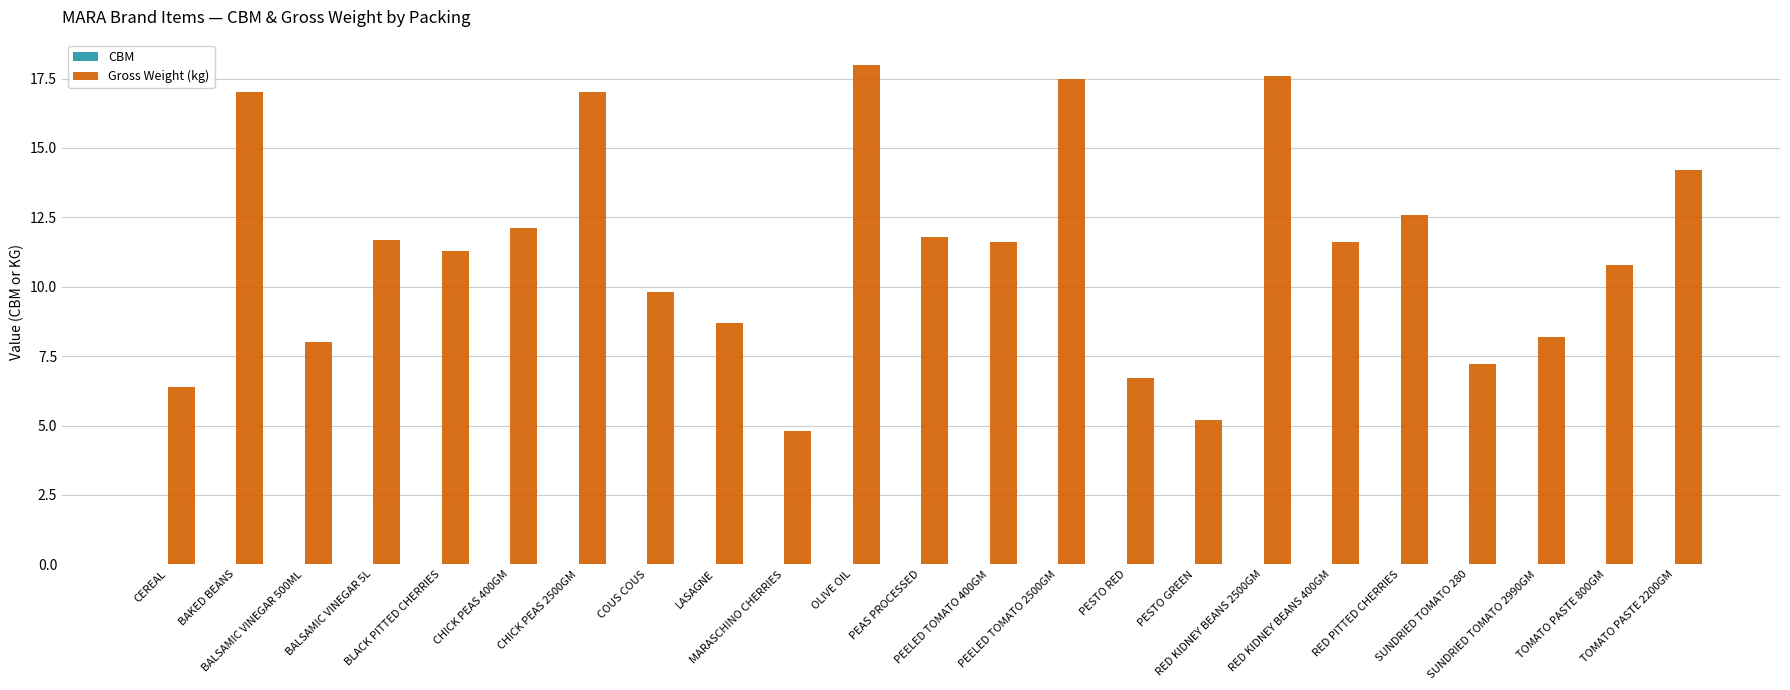

What is the maximum value shown in the chart?

18.0